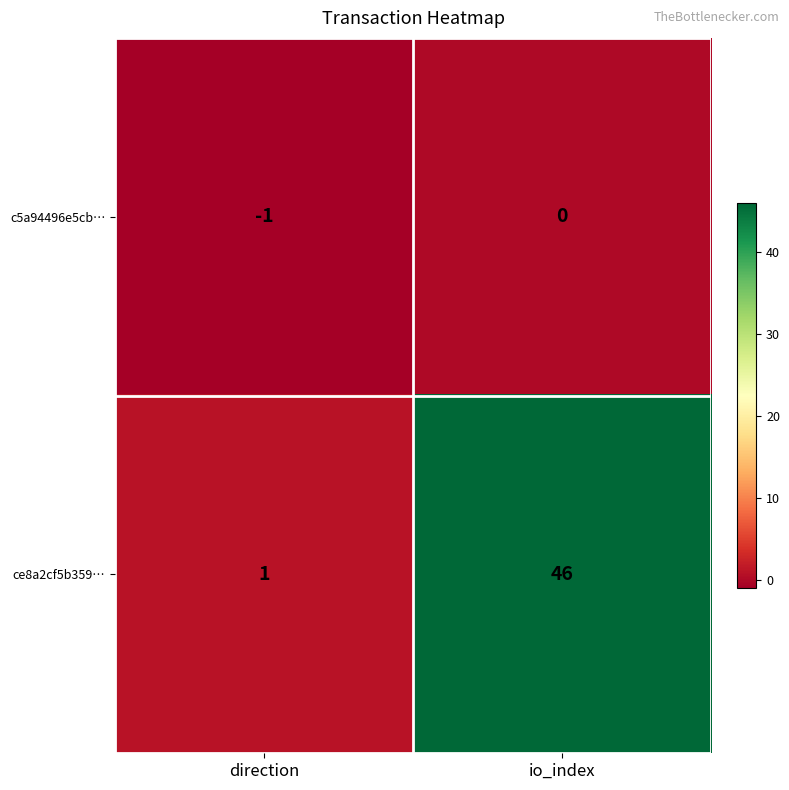

The c5a94496e5cb… series shows 0 at io_index. True or false?

True